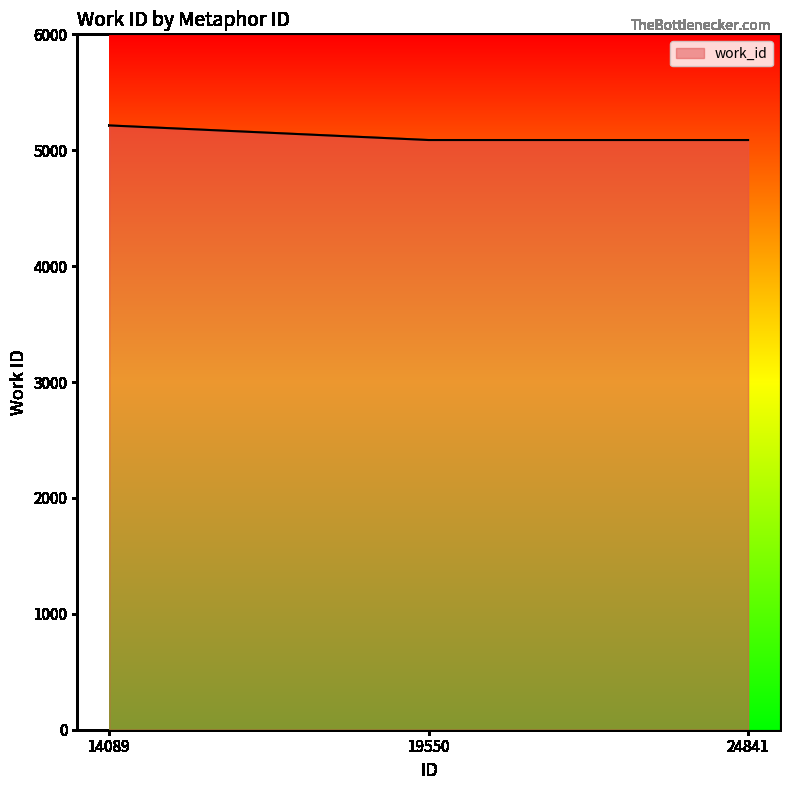

What is the change in value from 14089 to 24841?

-126